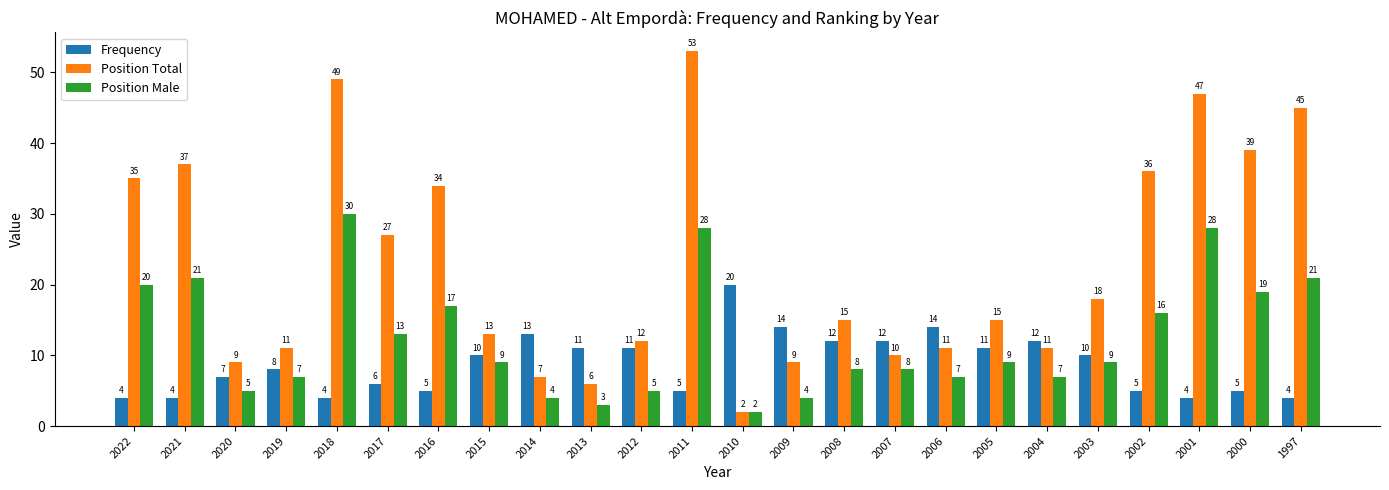

At which category does the chart reach its peak across all series?

2011